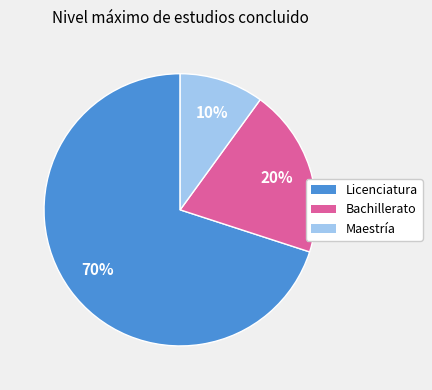

To the nearest percent, what is the difference between the largest and smallest slice percentages?

60%